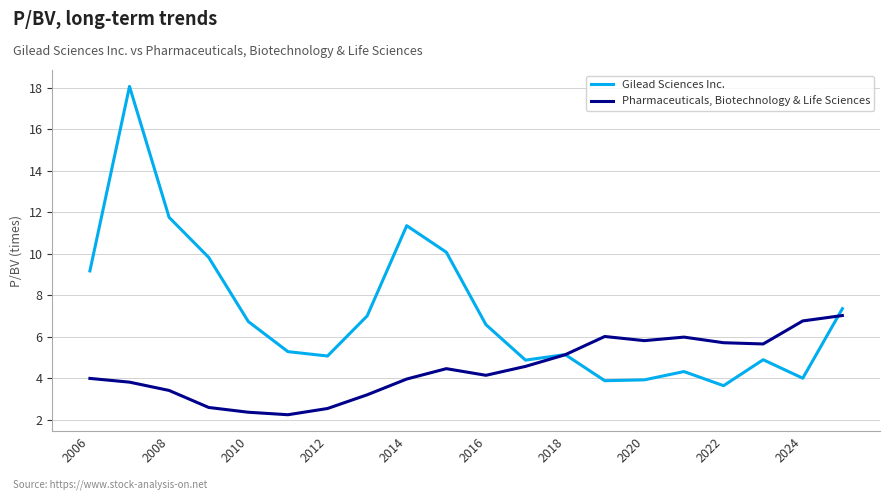

What is the greatest value displayed?

18.1